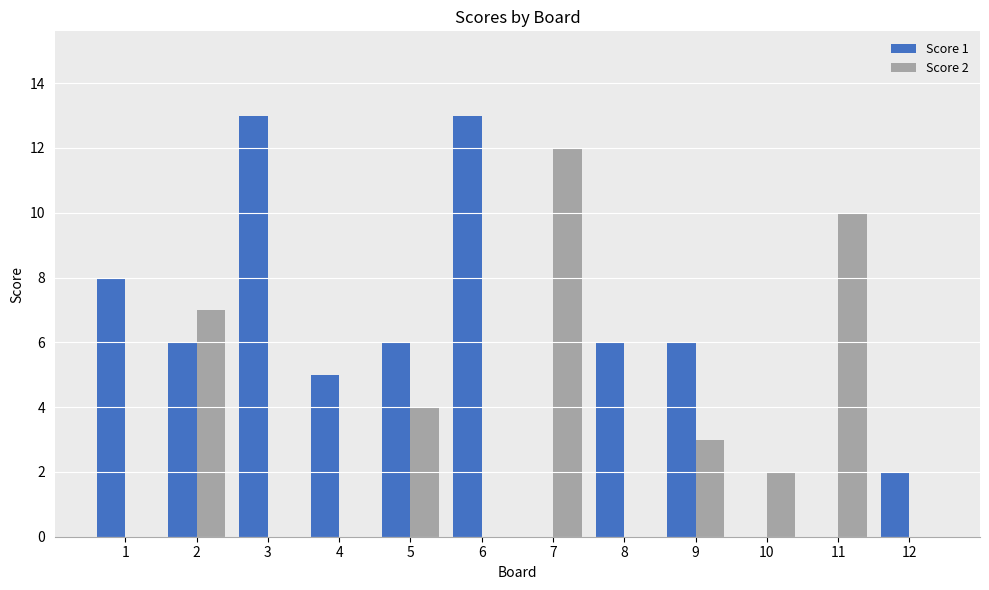

Read the Score 1 value at 1.

8